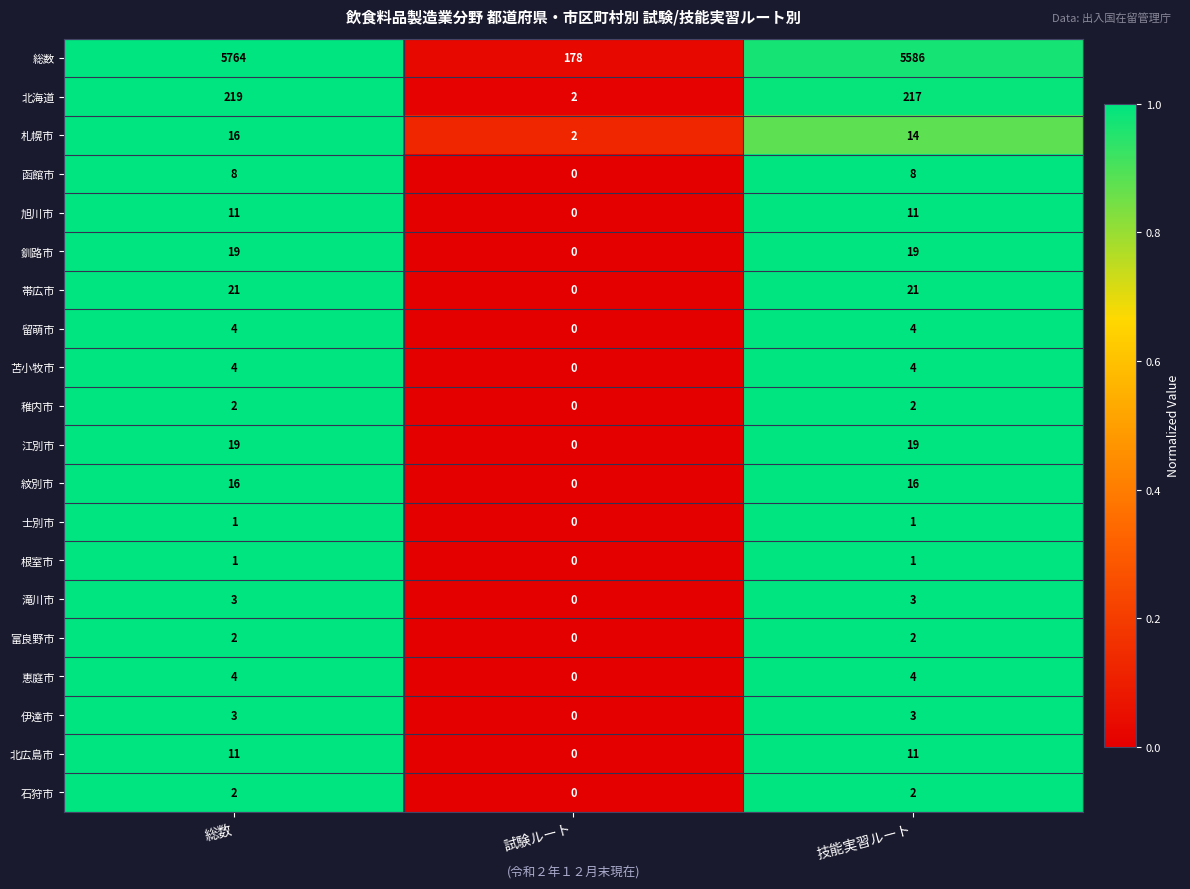

What is the difference between the second highest and minimum values in the 北海道 series?

215